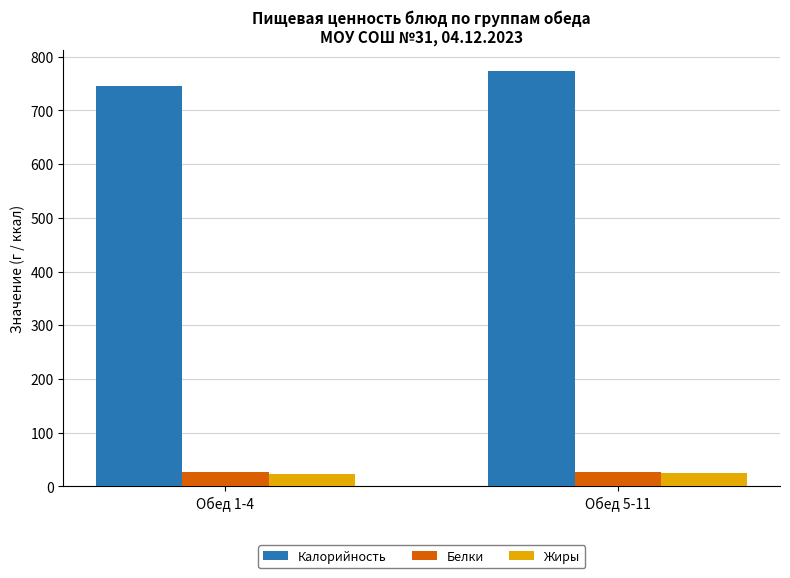

What are all the series names shown in the legend?

Калорийность, Белки, Жиры